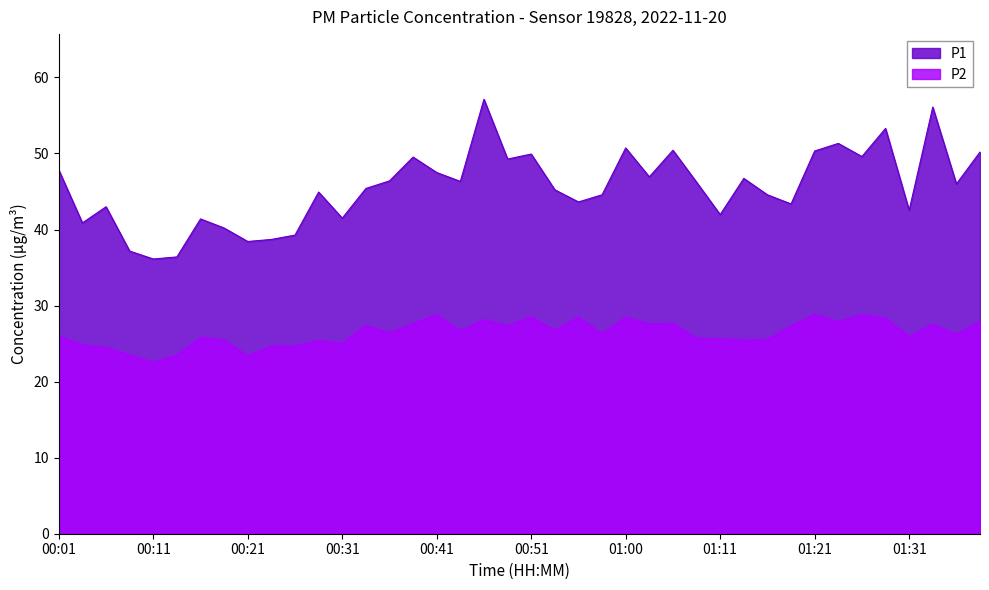

Which series has the largest total across all categories?

P1